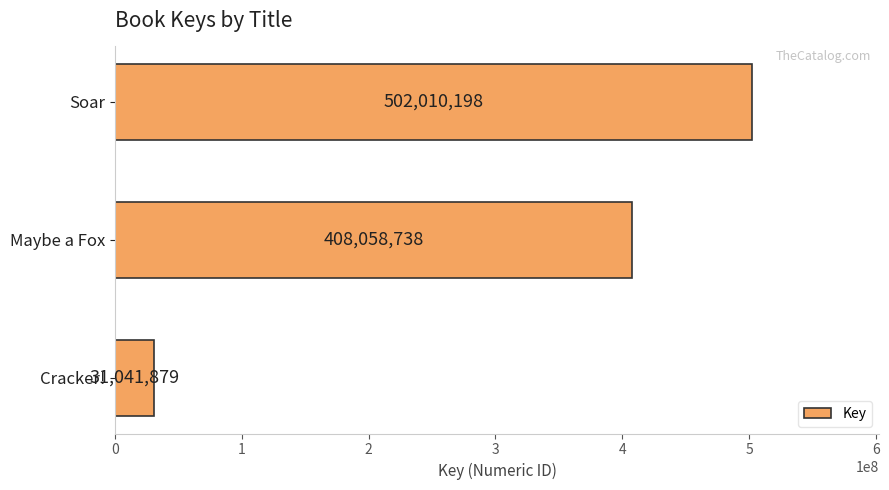

The chart shows a value of 181076033 at Maybe a Fox. True or false?

False